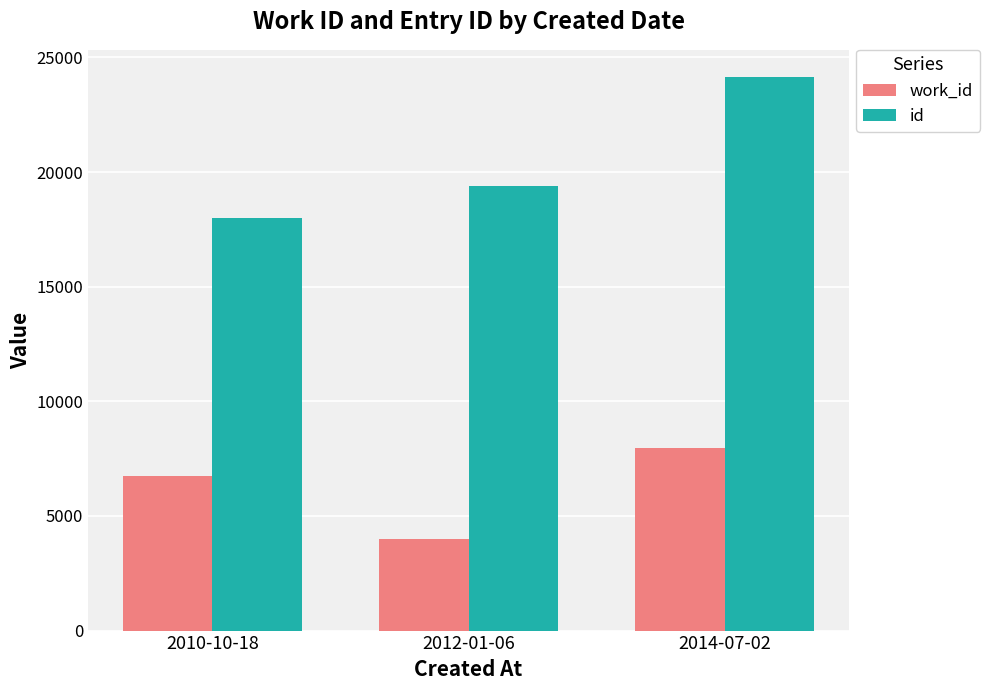

What is the total value across all series at 2014-07-02?

32082